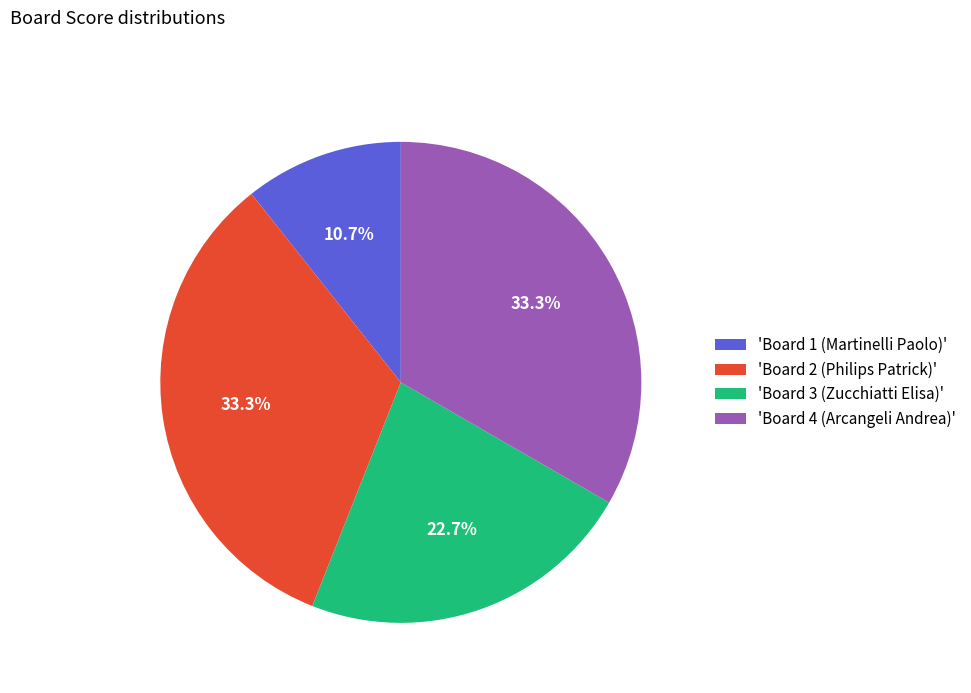

Does any single category account for the majority?

No